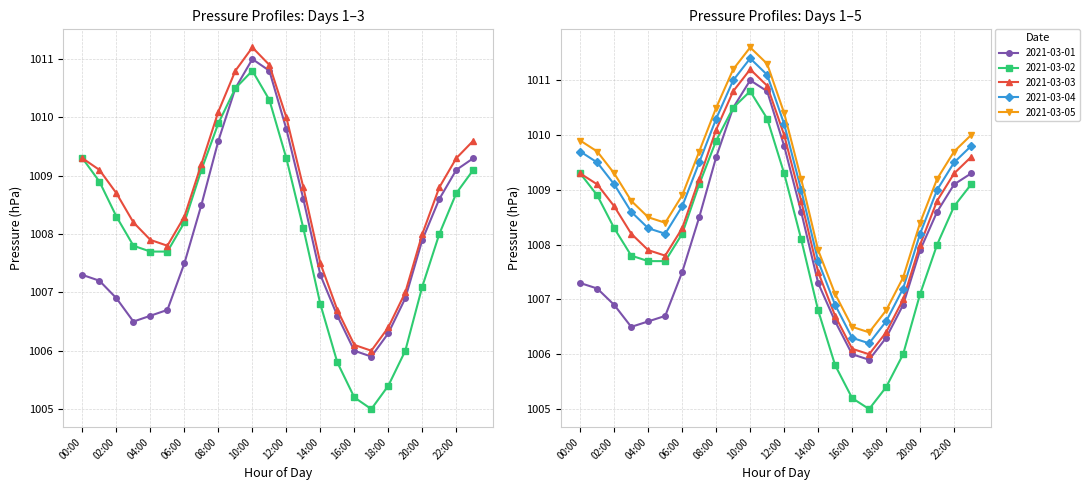

What is the maximum value shown in the chart?

1011.6